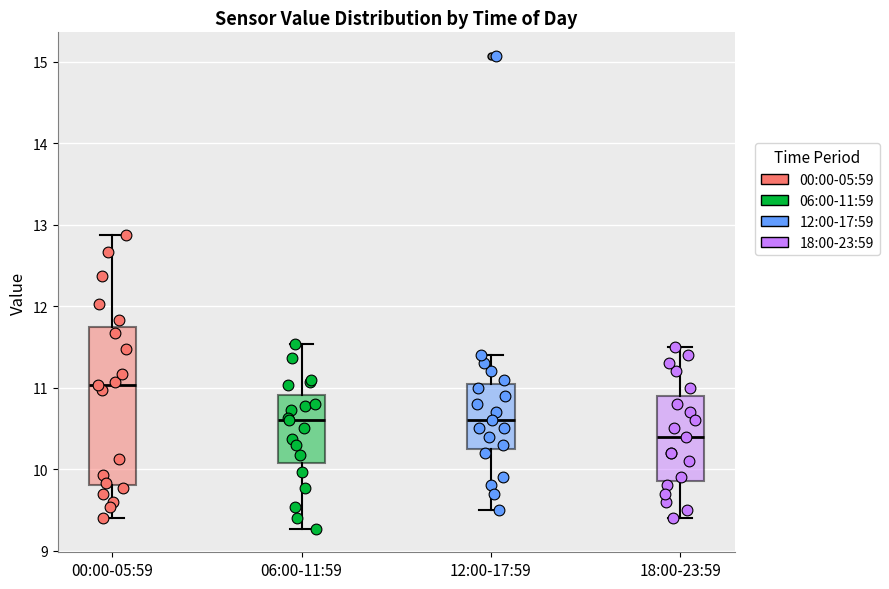

Which box has the highest median line?

00:00-05:59